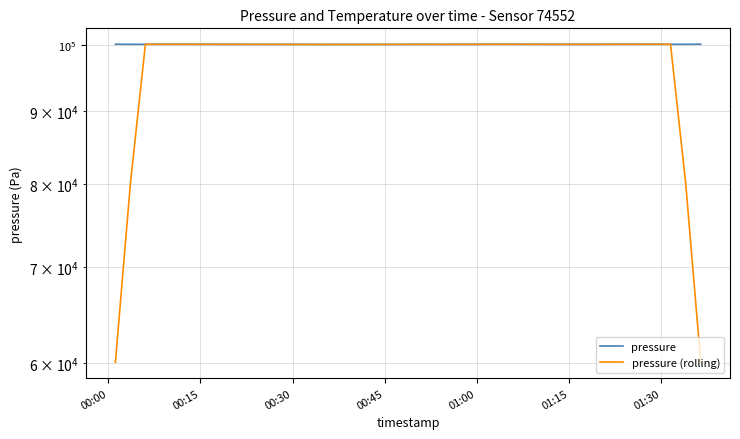

What is the difference between the second highest and minimum values in the pressure (rolling) series?

40068.6